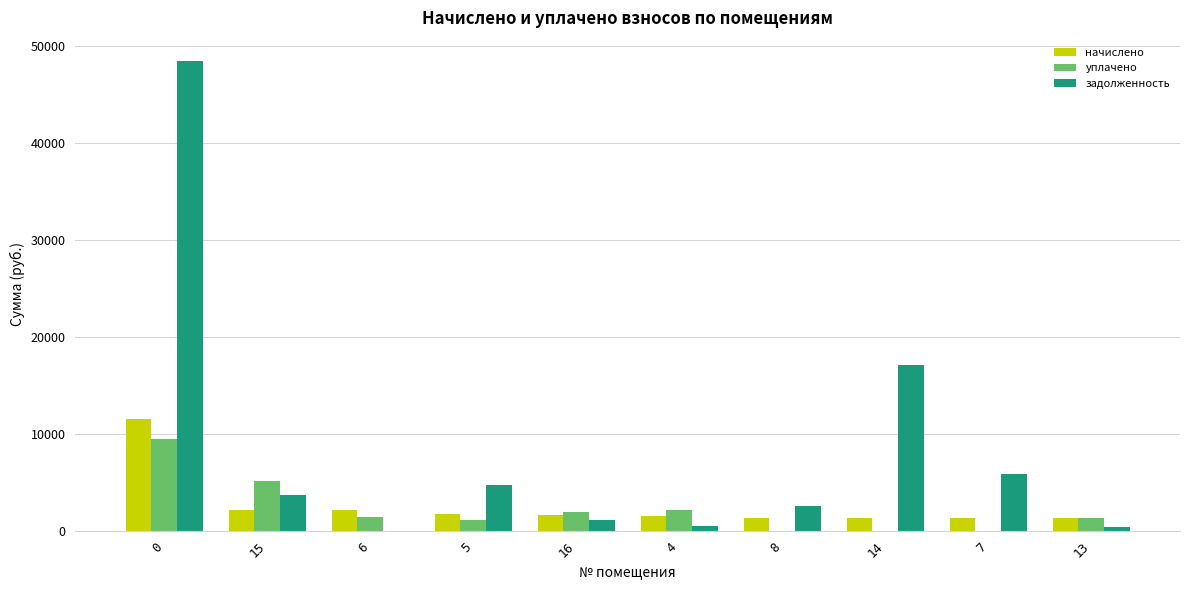

The value of задолженность at 15 is 2131.6. True or false?

False